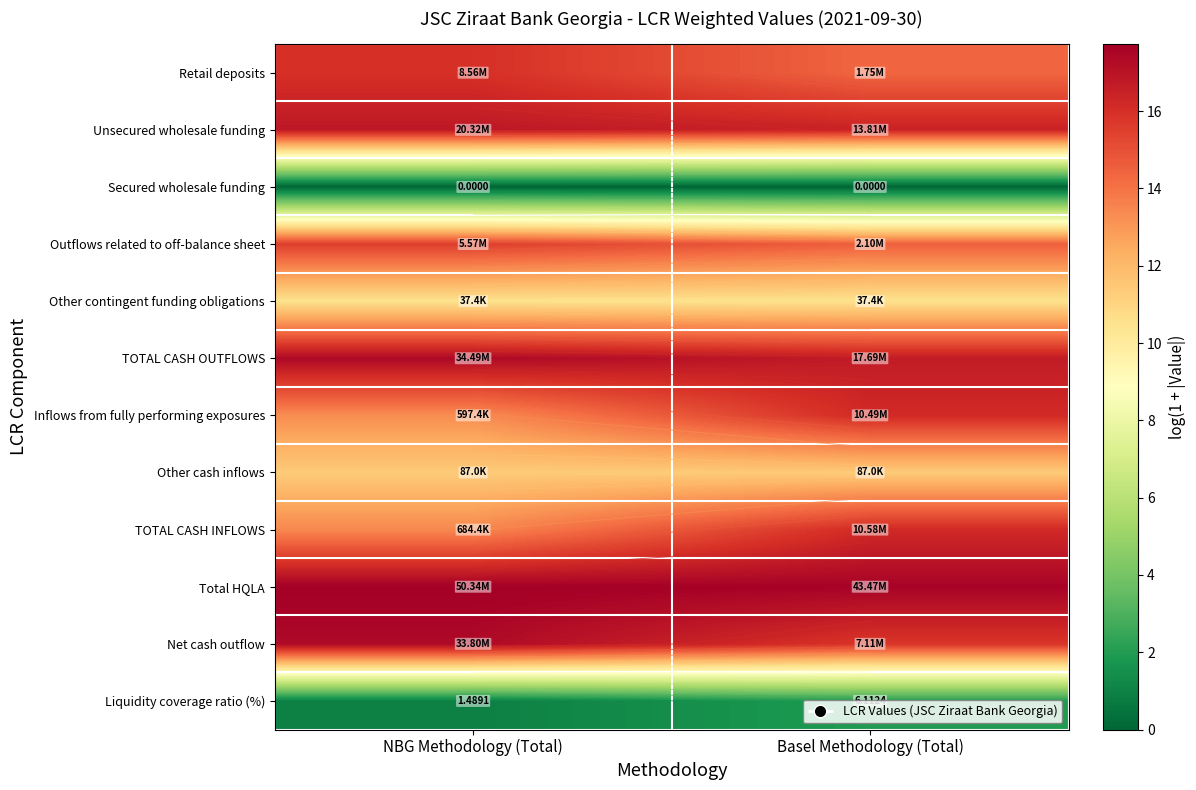

How many data points does each series have?

2